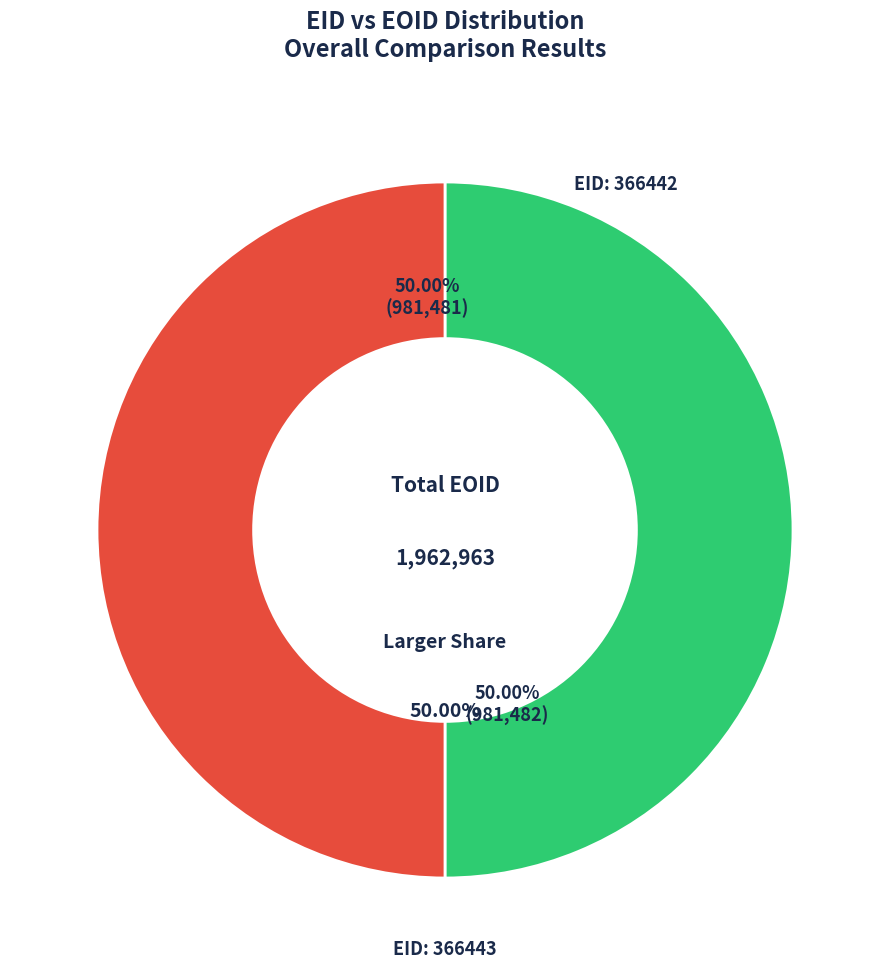

Does 366443 account for over 50% of the chart?

Yes